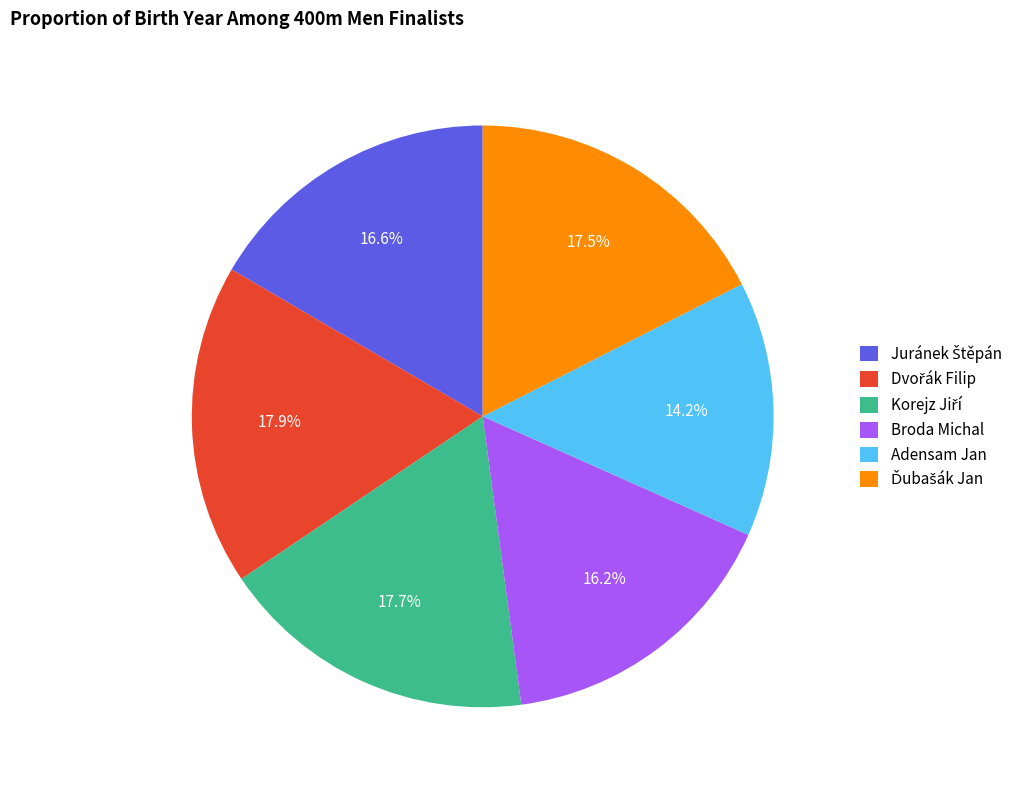

What is the smallest slice in the pie chart?

Adensam Jan